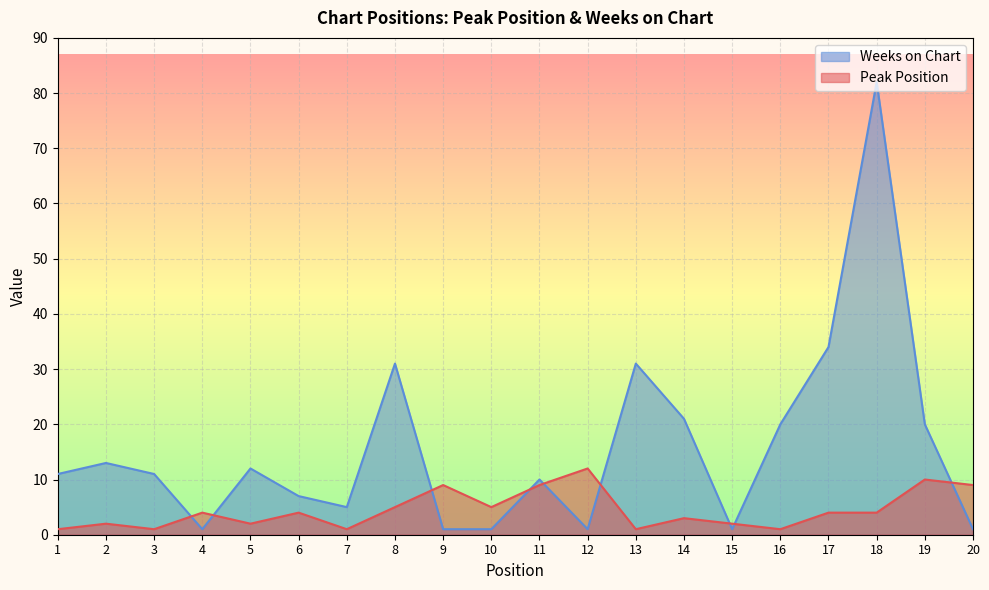

What is the lowest value of the Peak Position series?

1